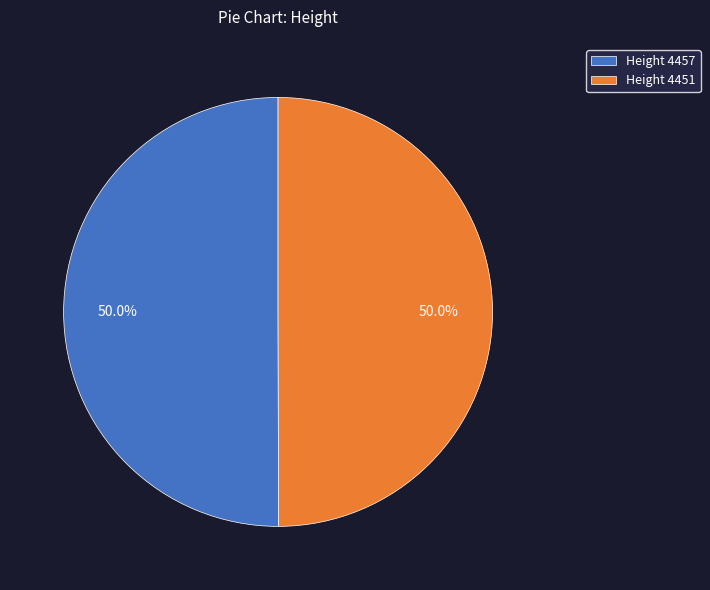

To the nearest percent, what is the average slice percentage?

50%